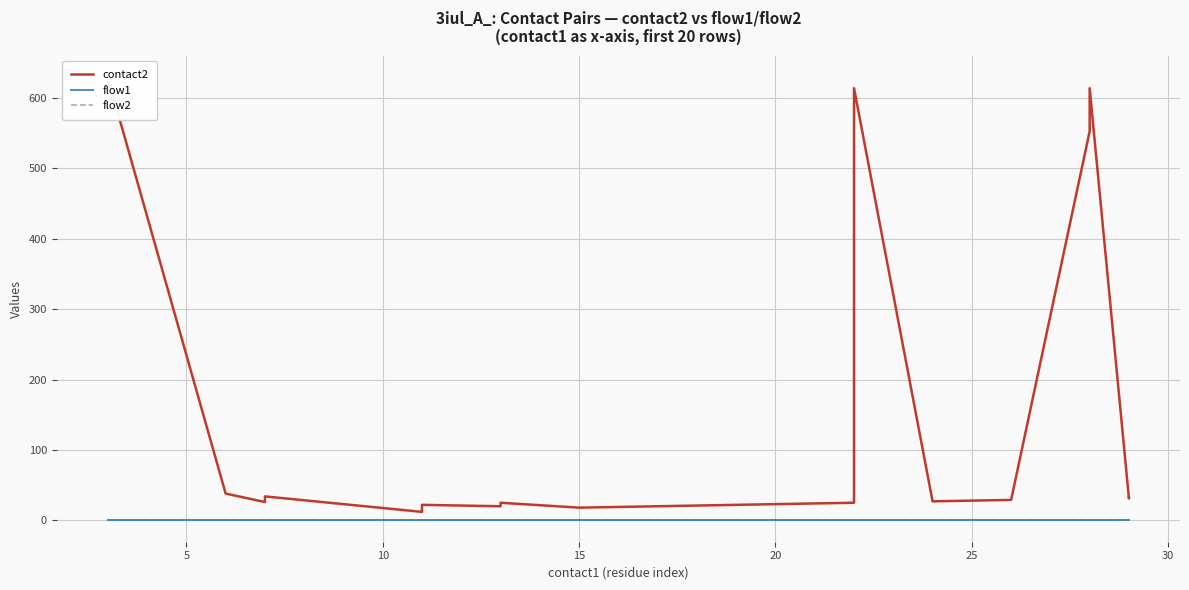

The value of flow2 at 15 is 1. True or false?

True